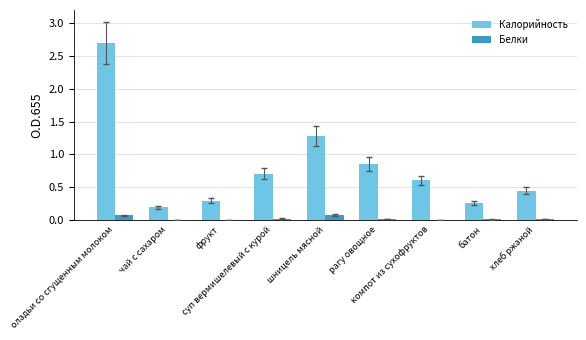

True or false: Калорийность has a value of 0.4 at компот из сухофруктов.

False